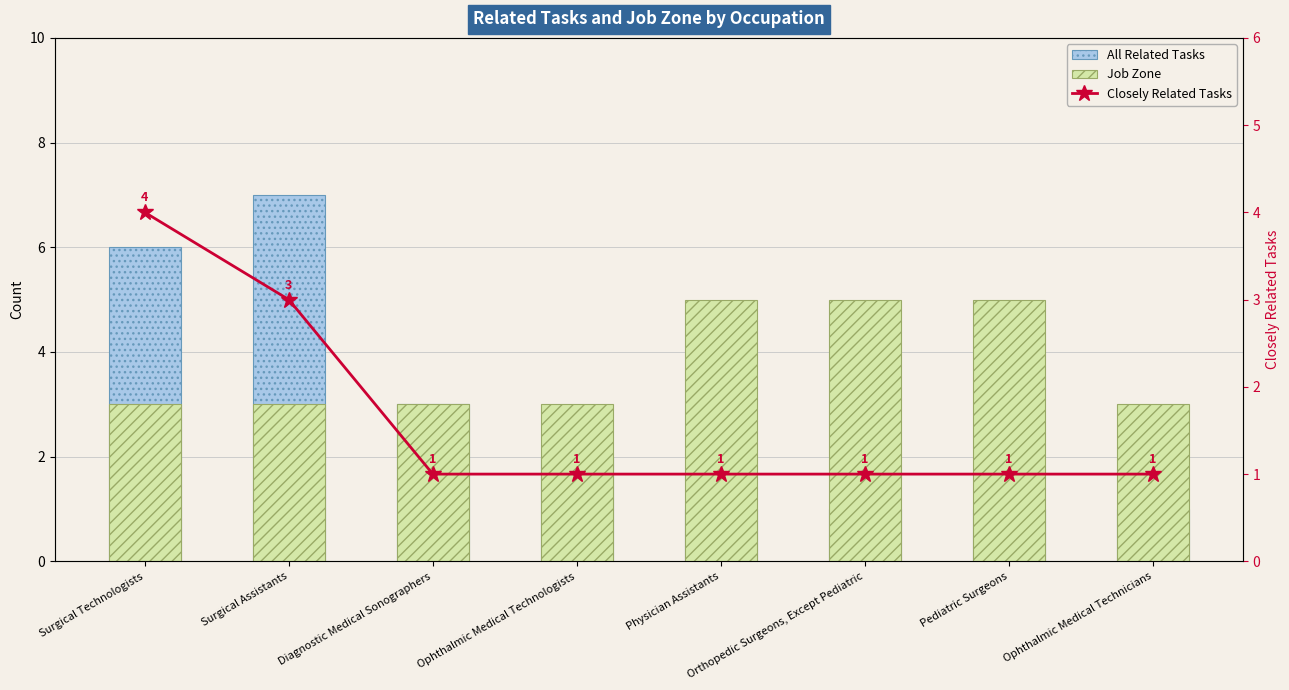

What is the sum of all Job Zone values?

30